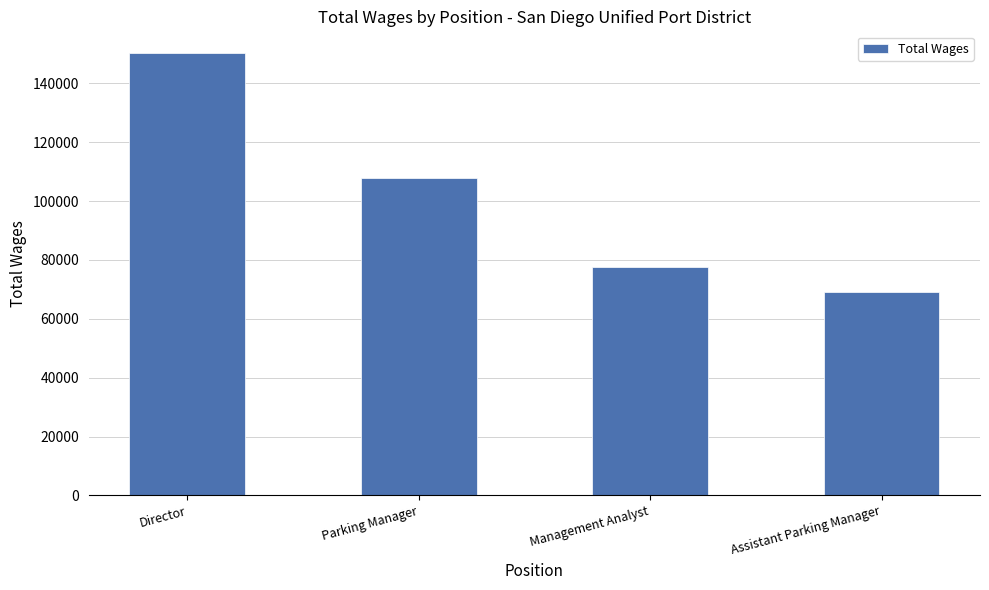

What is the maximum value shown in the chart?

150198